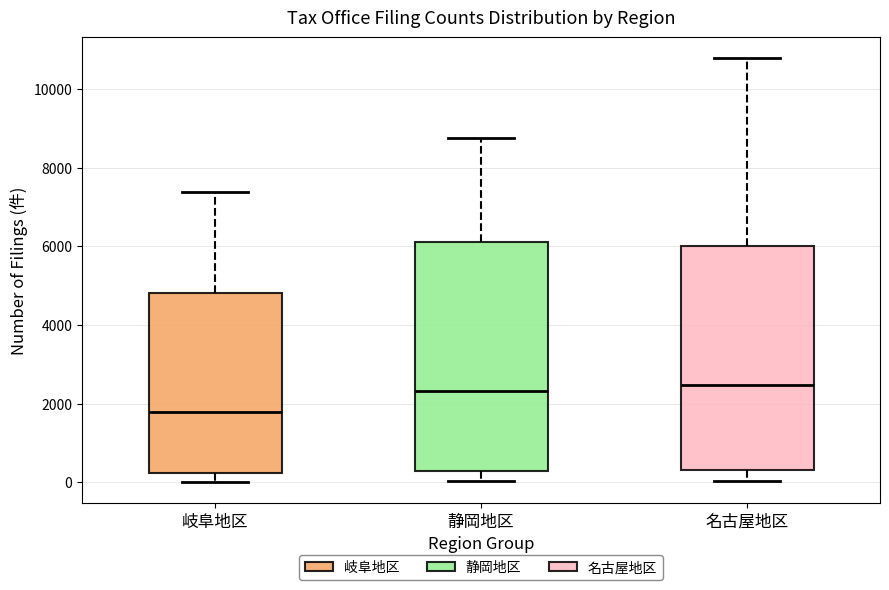

Which box's median line is the lowest?

岐阜地区